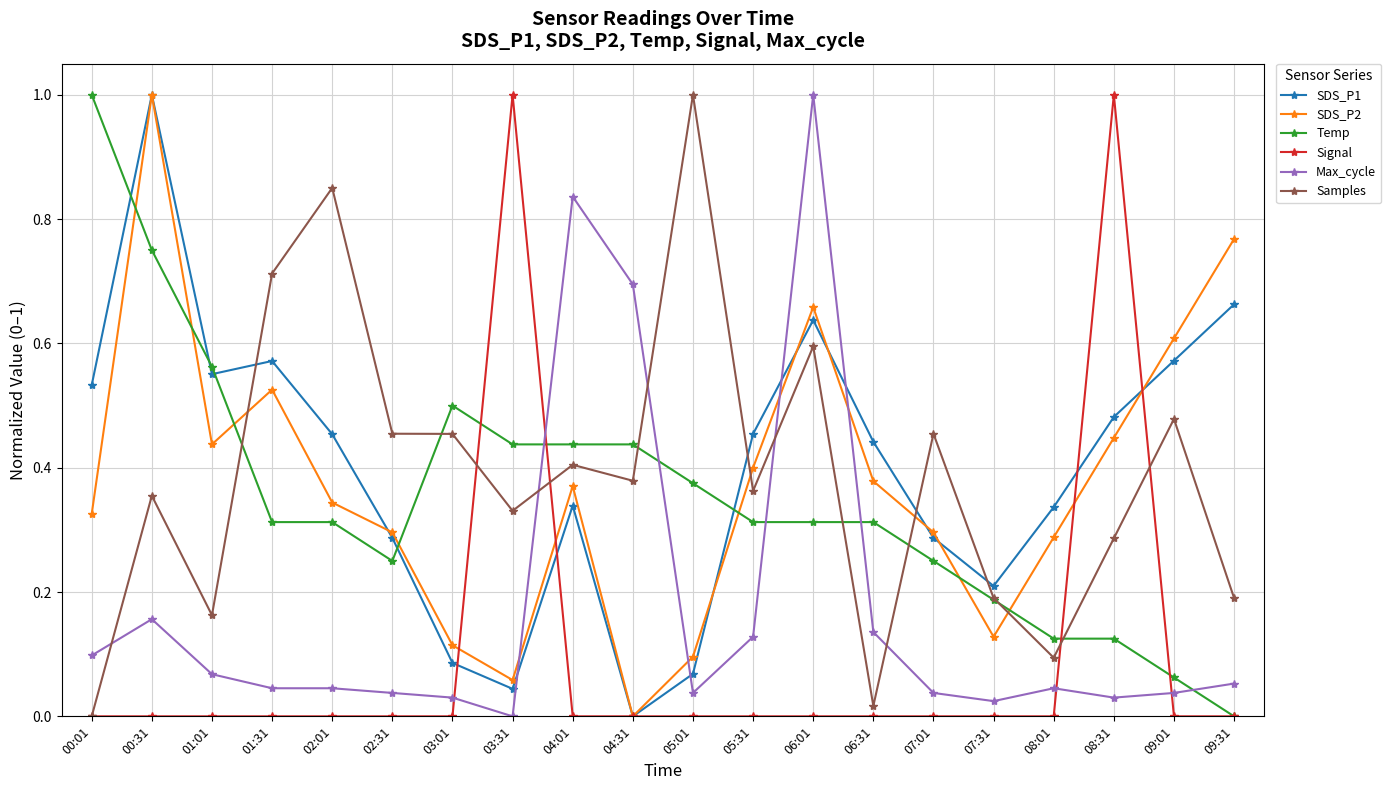

True or false: SDS_P1 has a value of 1.0 at 09:31.

False